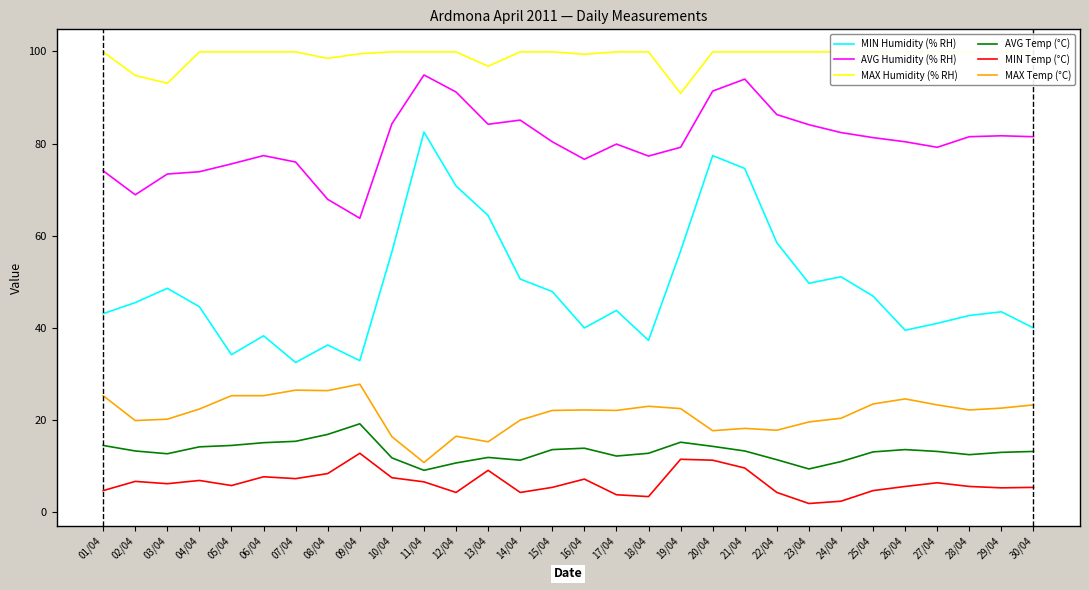

How many values in the MAX Temp (°C) series are below 22?

12